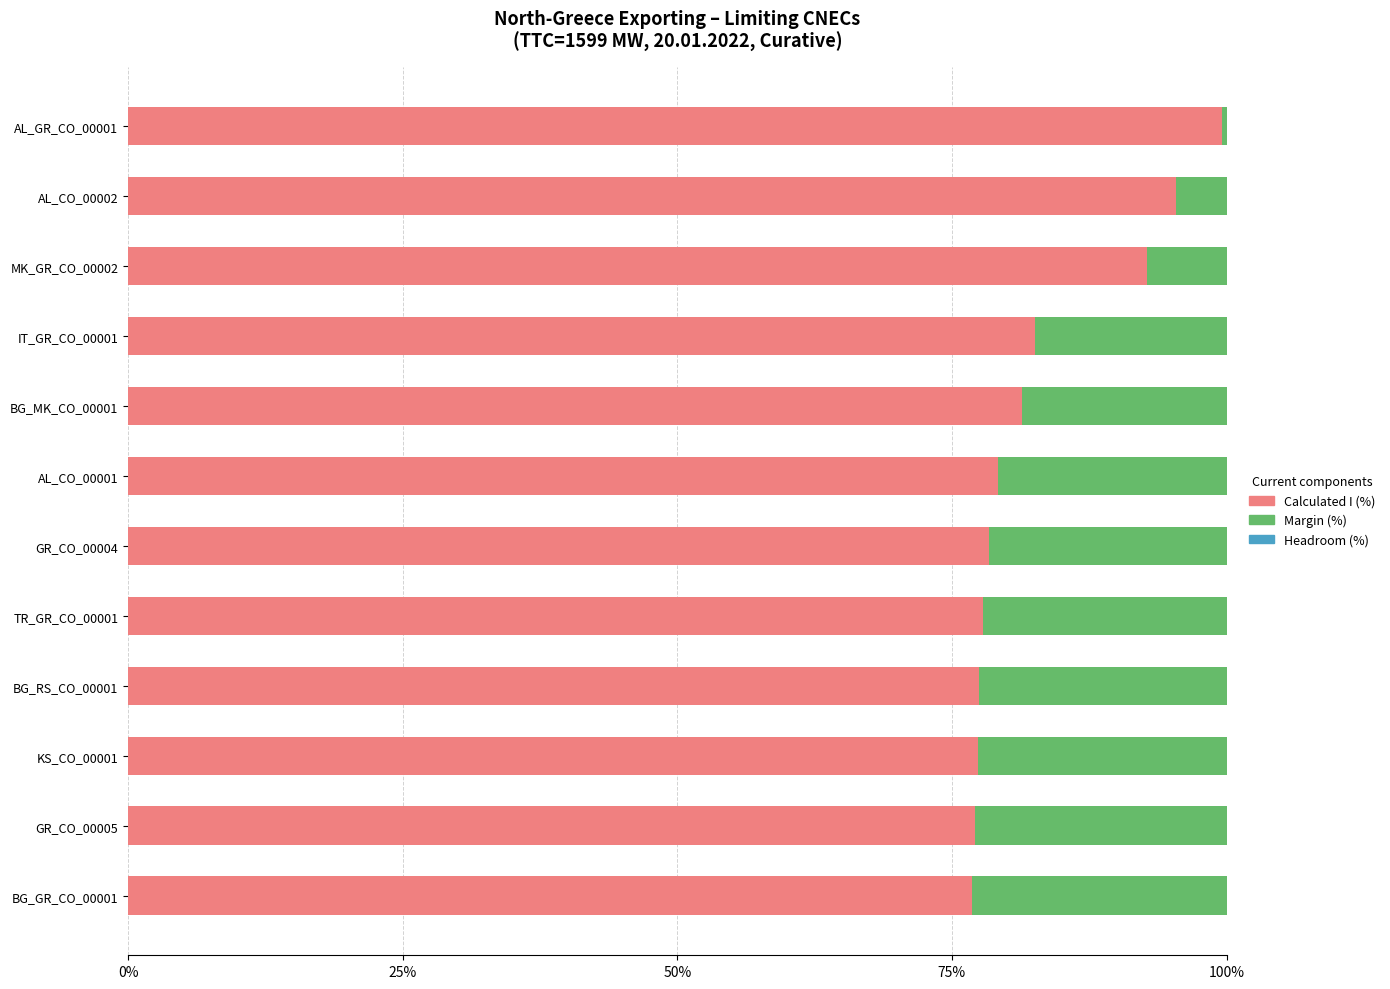

The value of Calculated I (%) at AL_GR_CO_00001 is 65.2. True or false?

False